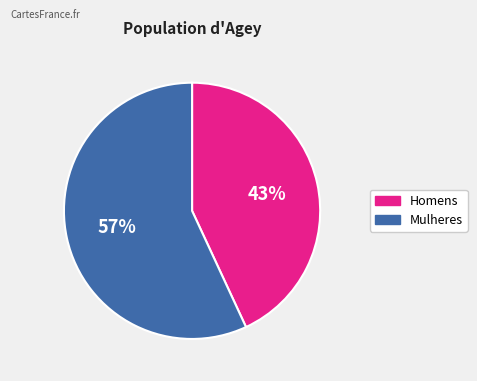

Is there a majority slice in this chart?

Yes